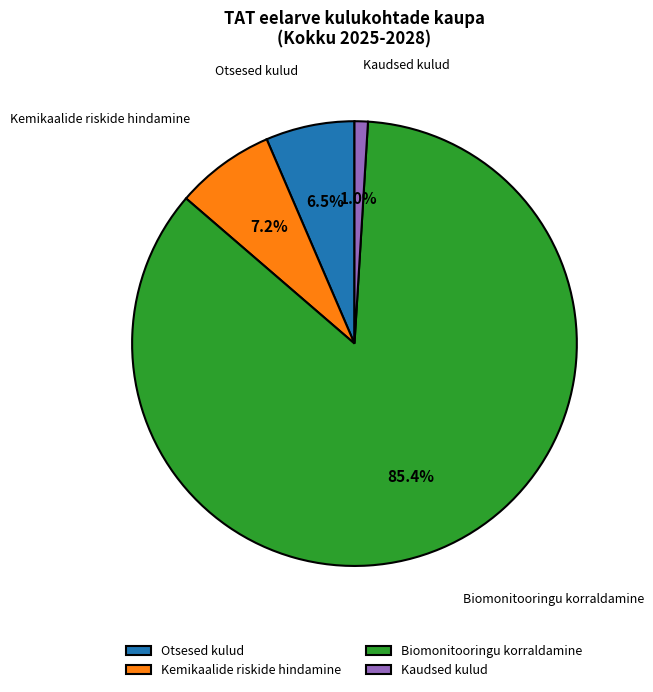

What percentage do Biomonitooringu korraldamine and Kaudsed kulud together represent?

86.3%